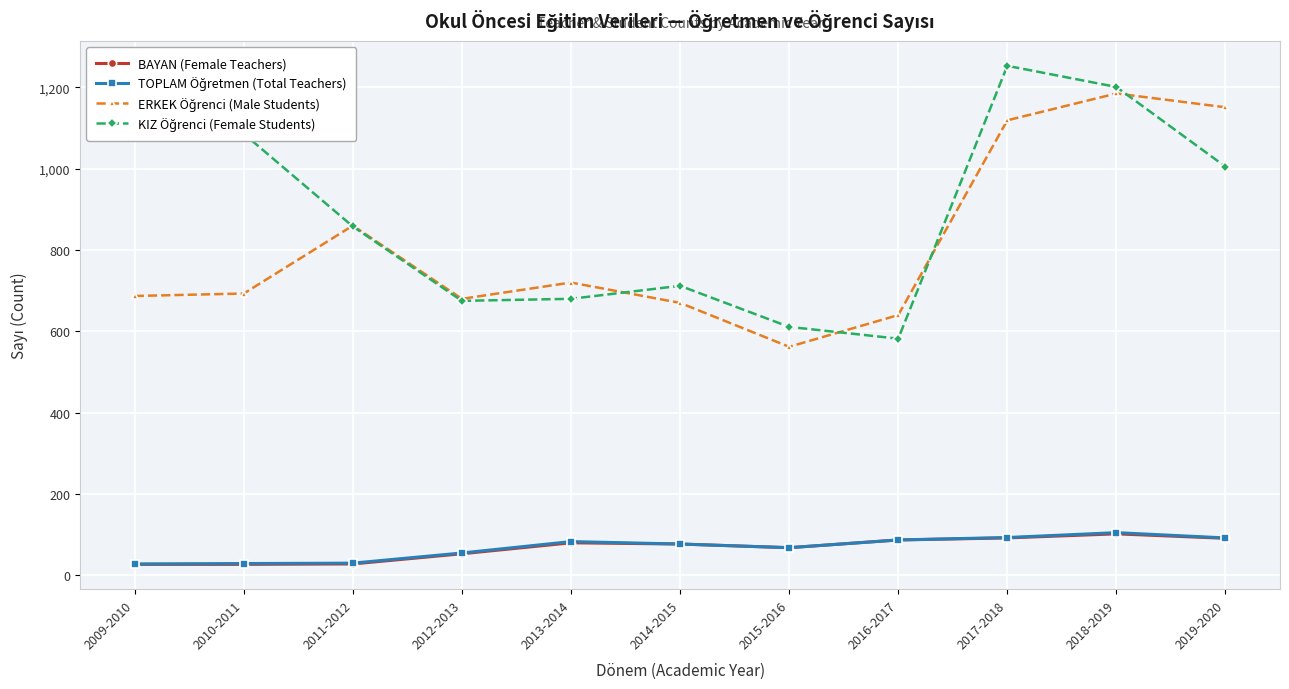

What is the sum of all BAYAN (Female Teachers) values?

732